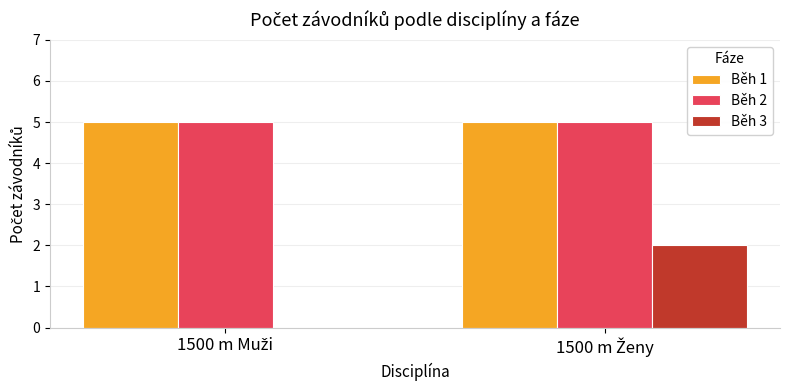

How many categories are shown in the chart?

2